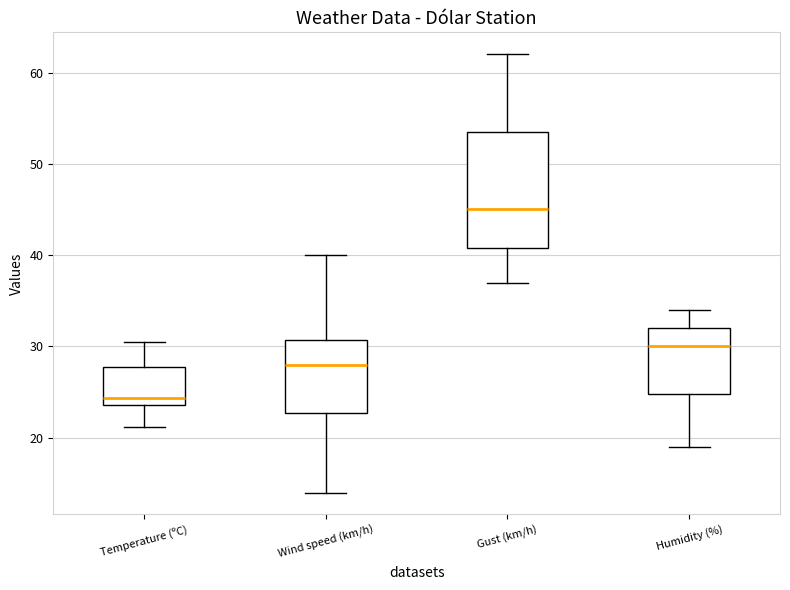

Reading left to right, transcribe this box plot: for each box, give where its median line is, the range the box spans, and where its two whiskers end, as read against the y-axis. The values are not printed on the chart, so give them approximately, as read against the axis.

Temperature (ºC): median 24 (just above the box's lower edge), box 24 to 28, whiskers 21 to 31
Wind speed (km/h): median 28, box 23 to 31, whiskers 14 to 40
Gust (km/h): median 45, box 41 to 54, whiskers 37 to 62
Humidity (%): median 30, box 25 to 32, whiskers 19 to 34